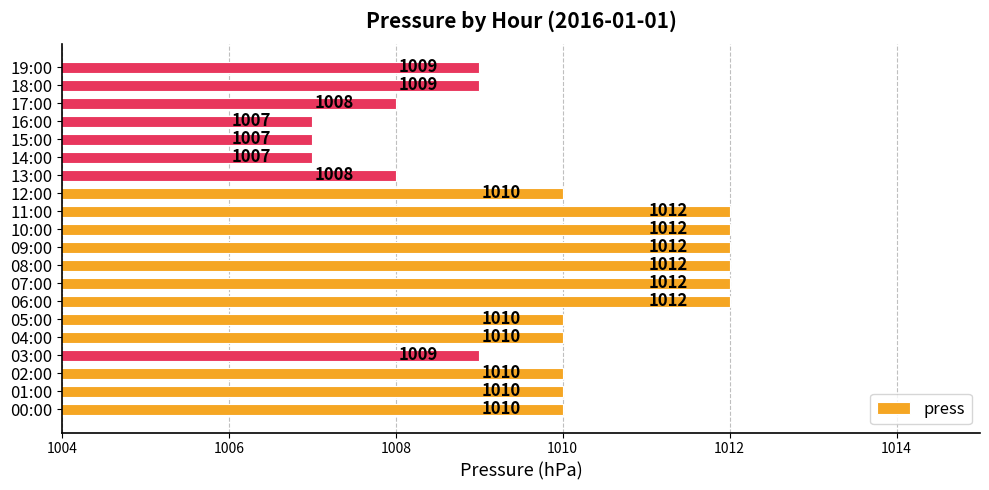

Which has a higher value, 19:00 or 12:00?

12:00